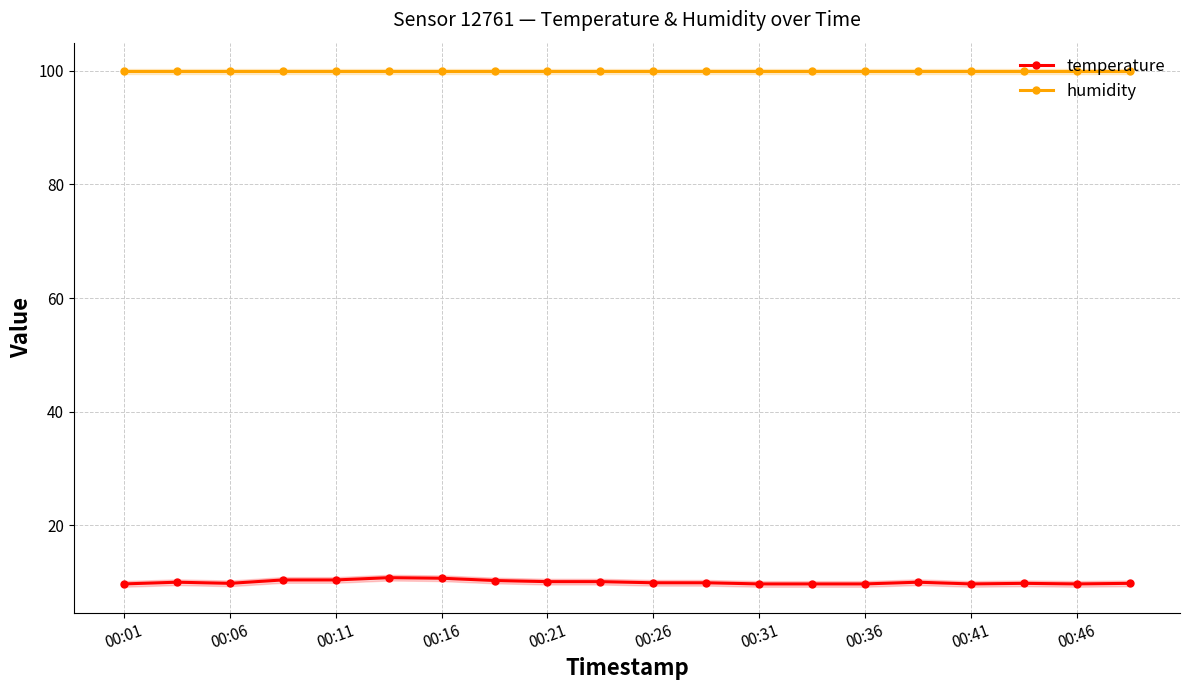

True or false: temperature and humidity intersect in this chart.

False